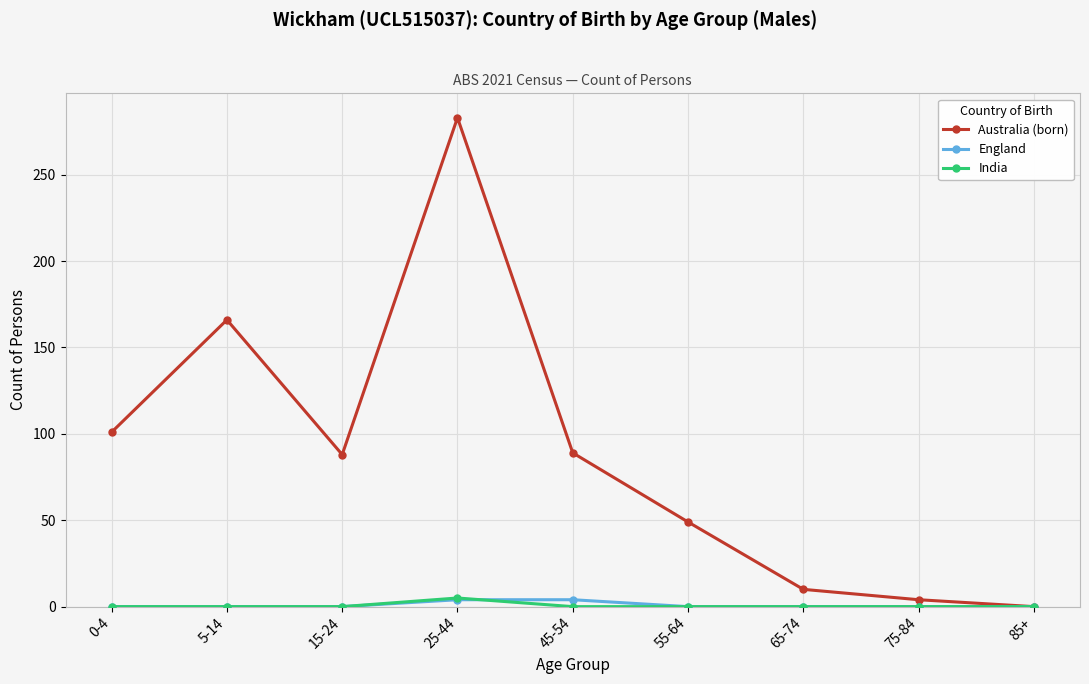

True or false: England has a value of 0 at 75-84.

True